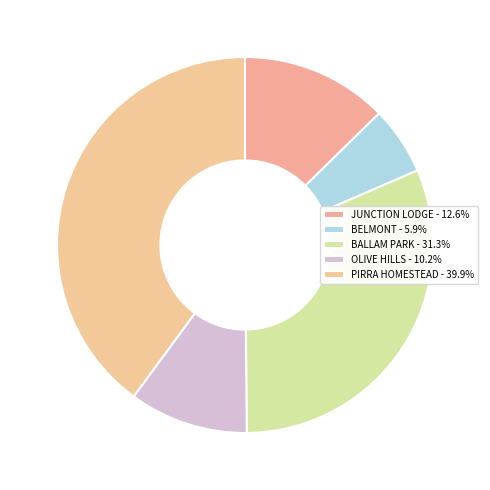

Rank the categories by value from highest to lowest.

PIRRA HOMESTEAD, BALLAM PARK, JUNCTION LODGE, OLIVE HILLS, BELMONT